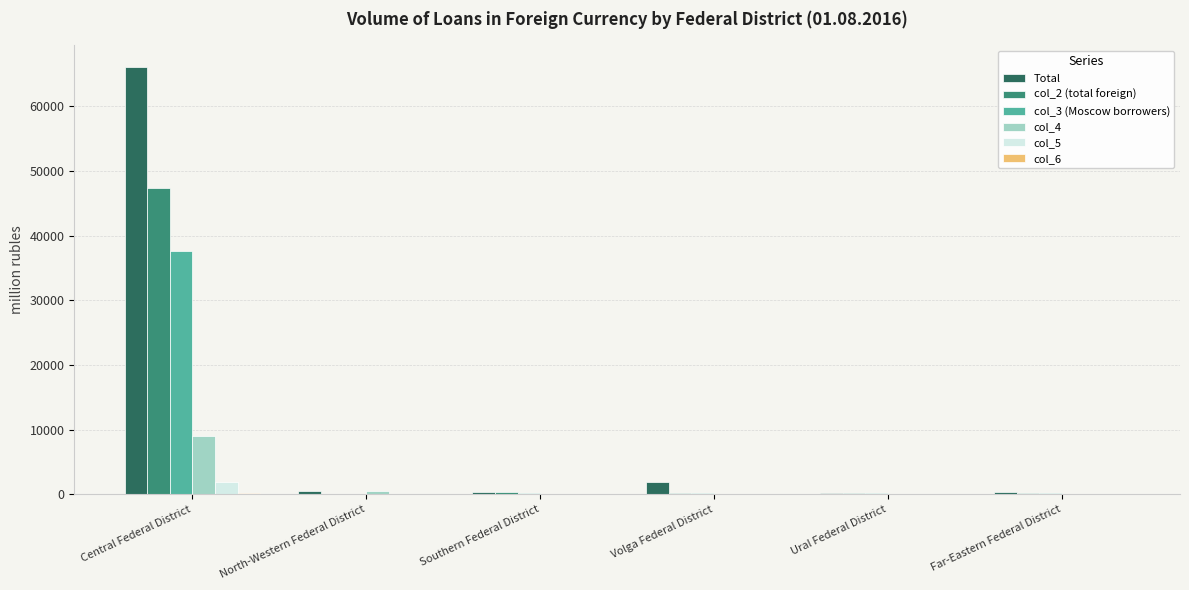

The col_4 series shows 0 at Far-Eastern Federal District. True or false?

True